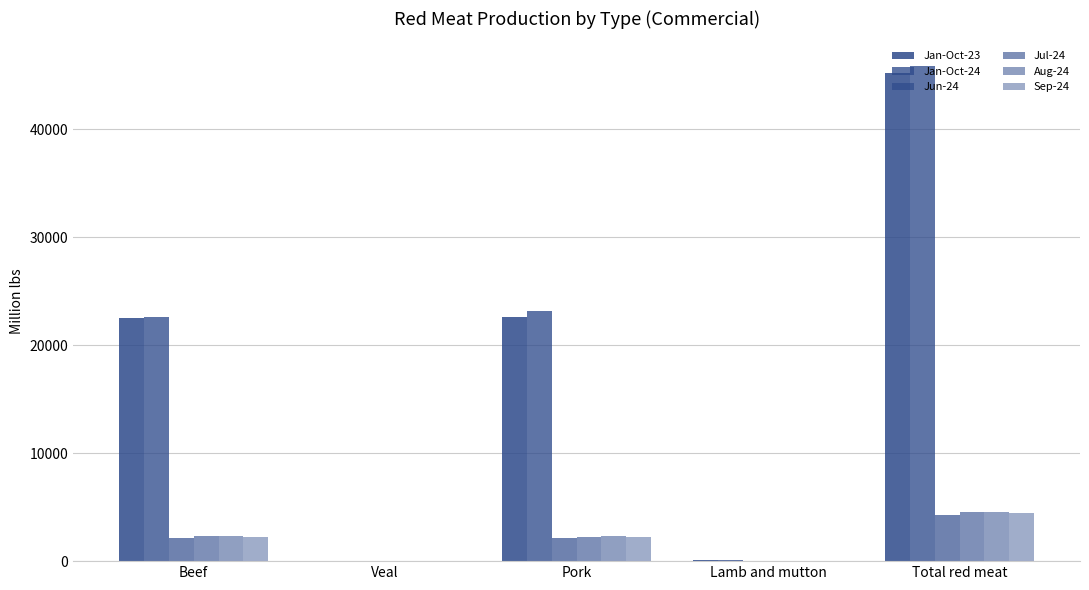

How many categories are shown in the chart?

5